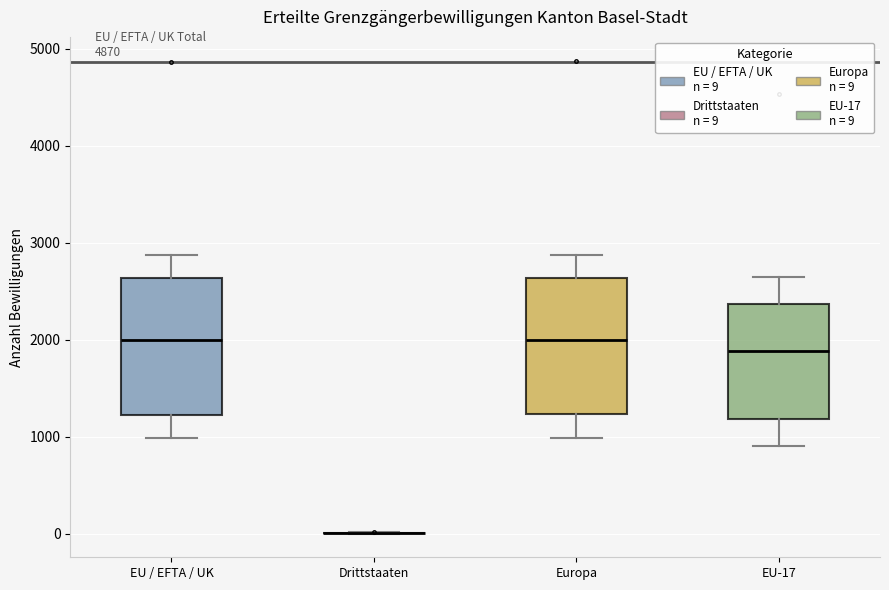

Where does the upper whisker of the box for EU-17 end on the y-axis? The values are not printed on the chart, so give them approximately, as read against the axis.

2600